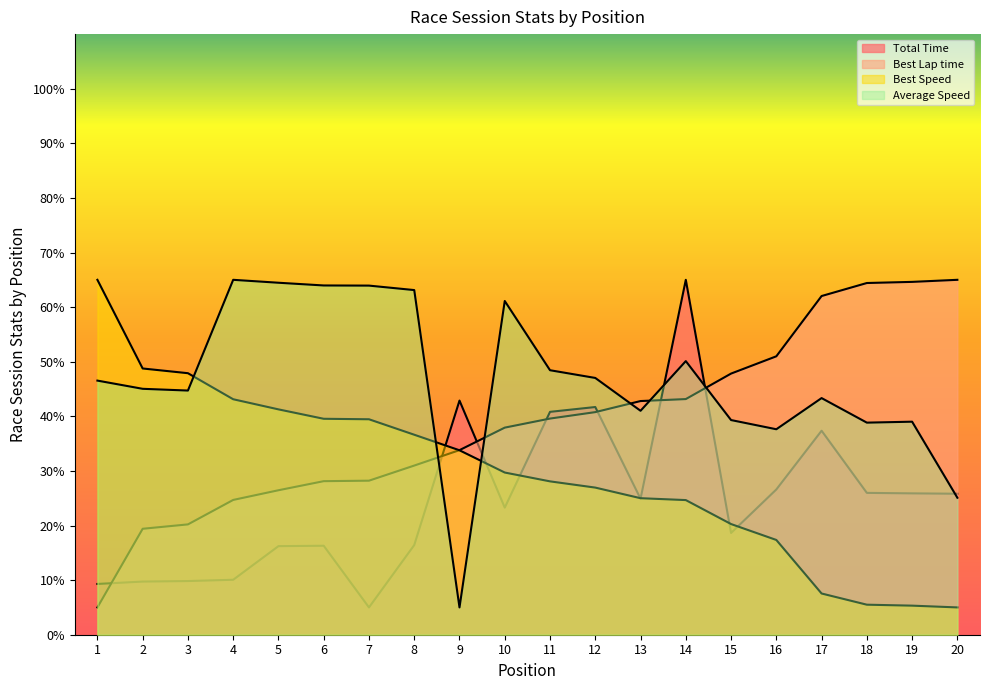

What is the difference between the maximum and minimum values in the Best Lap time series?

60.0